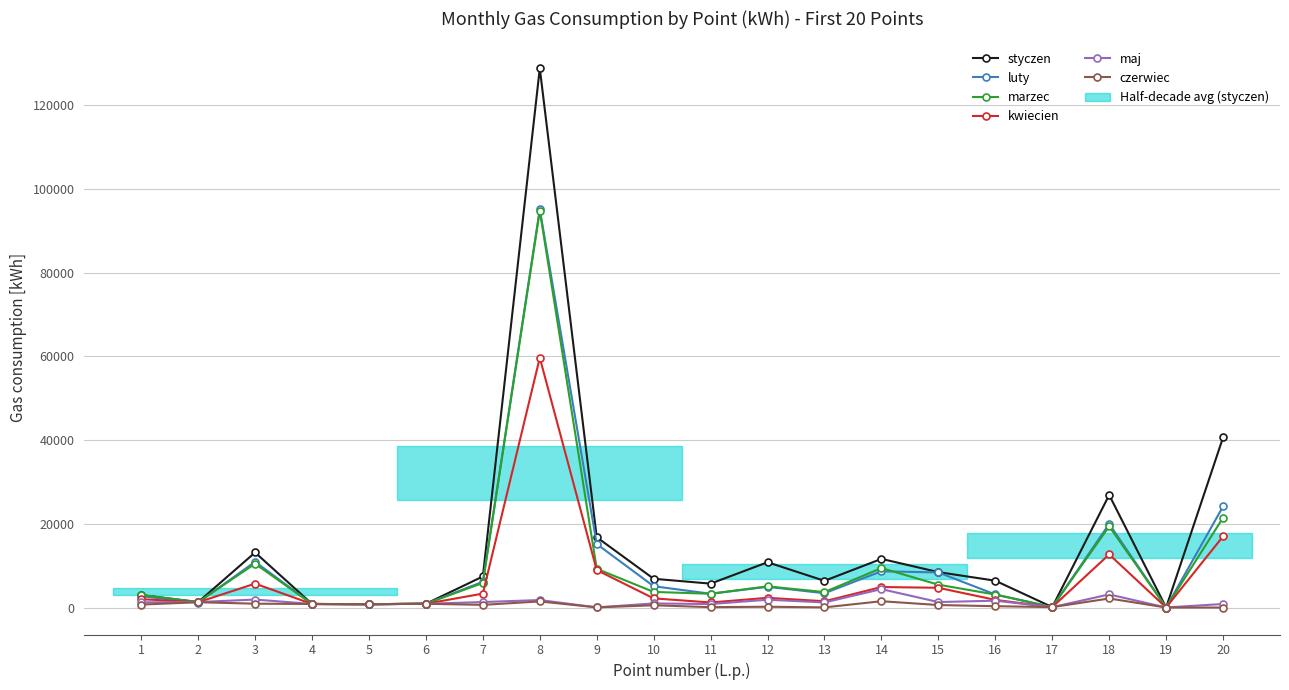

Reading left to right, what are all the values shown in this chart?

styczen: 1=2980	2=1310	3=13150	4=850	5=800	6=900	7=7420	8=128780	9=16790	10=6870	11=5710	12=10820	13=6380	14=11620	15=8460	16=6410	17=100	18=26880	19=10	20=40620
luty: 1=2710	2=1180	3=10930	4=850	5=800	6=900	7=6150	8=95100	9=15170	10=5090	11=3290	12=4950	13=3420	14=8660	15=8380	16=3120	17=100	18=19970	19=10	20=24150
marzec: 1=3020	2=1310	3=10470	4=850	5=800	6=900	7=5870	8=94800	9=9250	10=3730	11=3290	12=5060	13=3690	14=9430	15=5460	16=3100	17=100	18=19390	19=10	20=21450
kwiecien: 1=2000	2=1270	3=5710	4=850	5=800	6=900	7=3330	8=59660	9=8950	10=2190	11=1210	12=2320	13=1500	14=4900	15=4720	16=1830	17=100	18=12690	19=10	20=17000
maj: 1=1240	2=1310	3=1910	4=850	5=800	6=900	7=1310	8=1790	9=40	10=980	11=840	12=1870	13=1220	14=4400	15=1310	16=1640	17=100	18=3130	19=10	20=850
czerwiec: 1=700	2=1270	3=920	4=850	5=800	6=900	7=640	8=1460	9=40	10=540	11=90	12=190	13=40	14=1510	15=600	16=320	17=100	18=2160	19=10	20=0